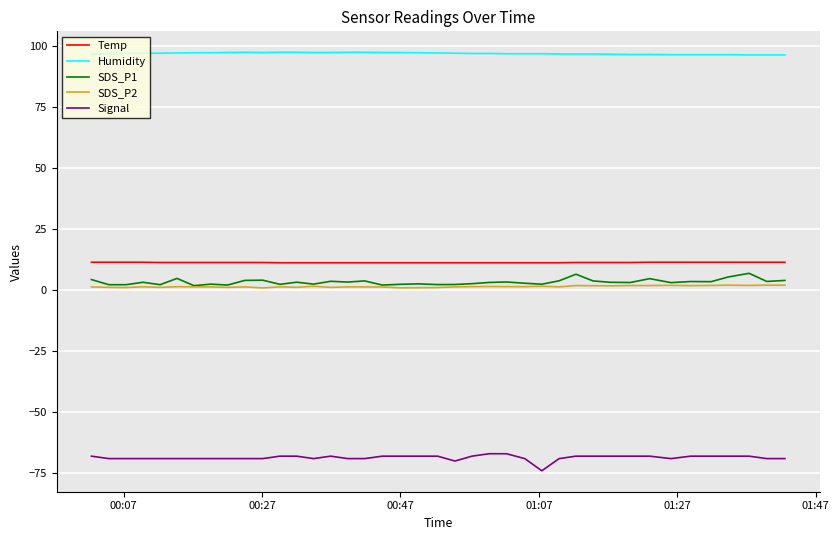

True or false: SDS_P1 and Temp intersect in this chart.

False